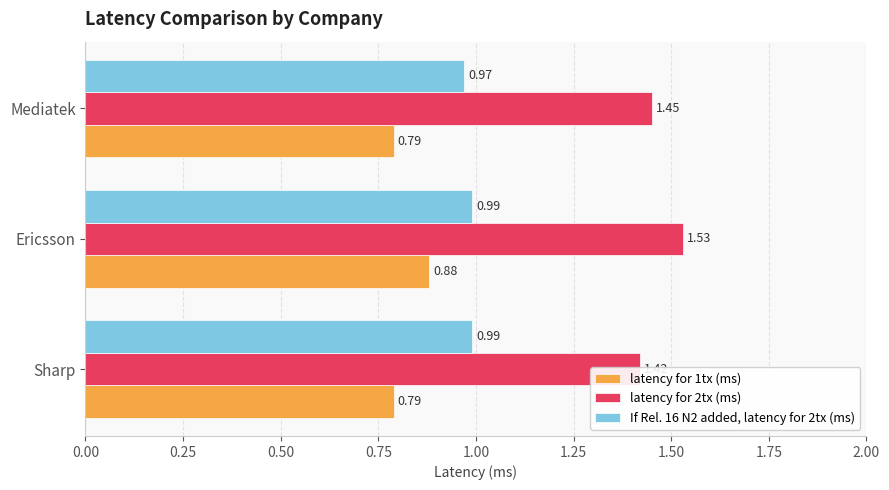

What is the spread (max minus min) of values at 0.00?

0.6